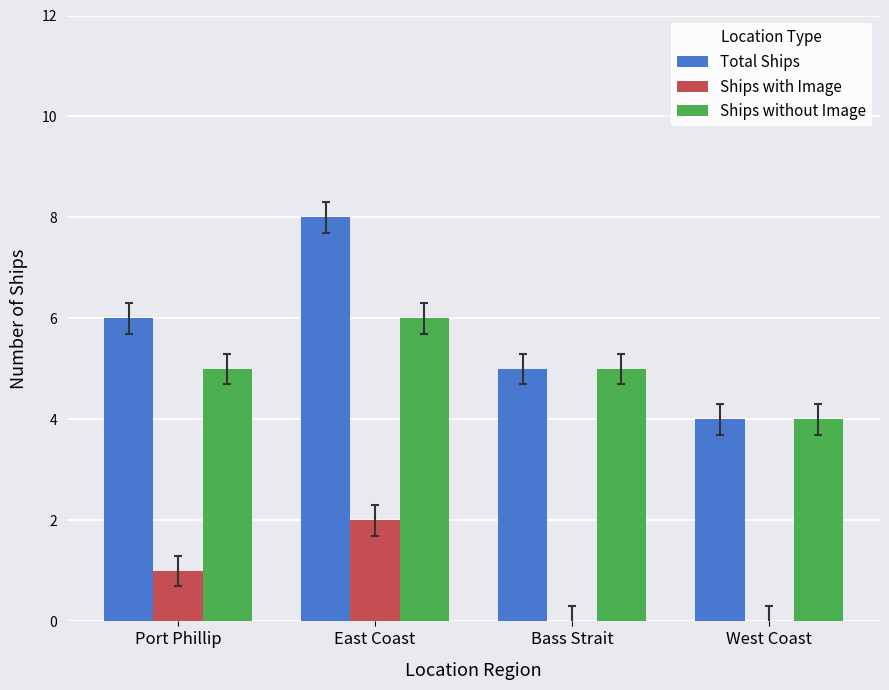

Where is Ships with Image nearest to the value 1?

Port Phillip